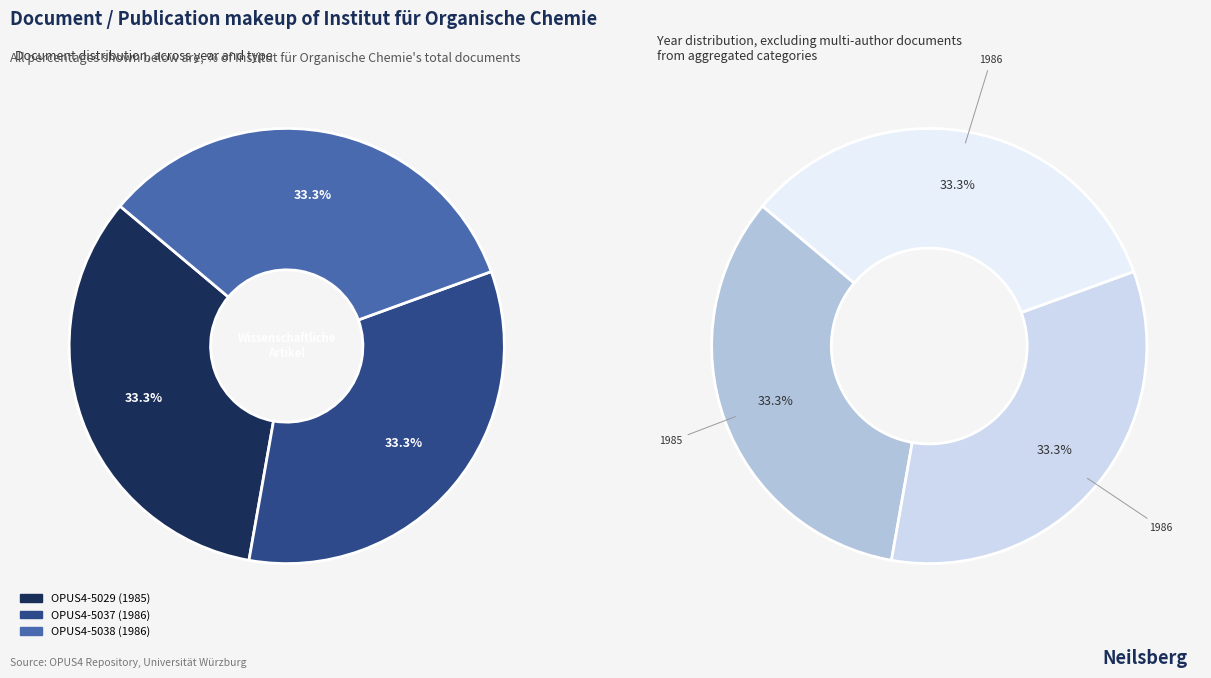

To the nearest percent, what portion does OPUS4-5038 (1986) represent?

33%